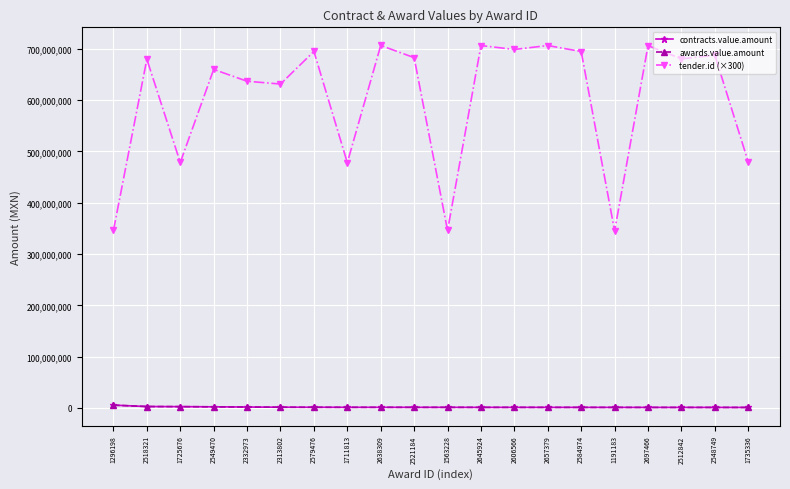

The awards.value.amount series shows 1026107.2 at 2606566. True or false?

True